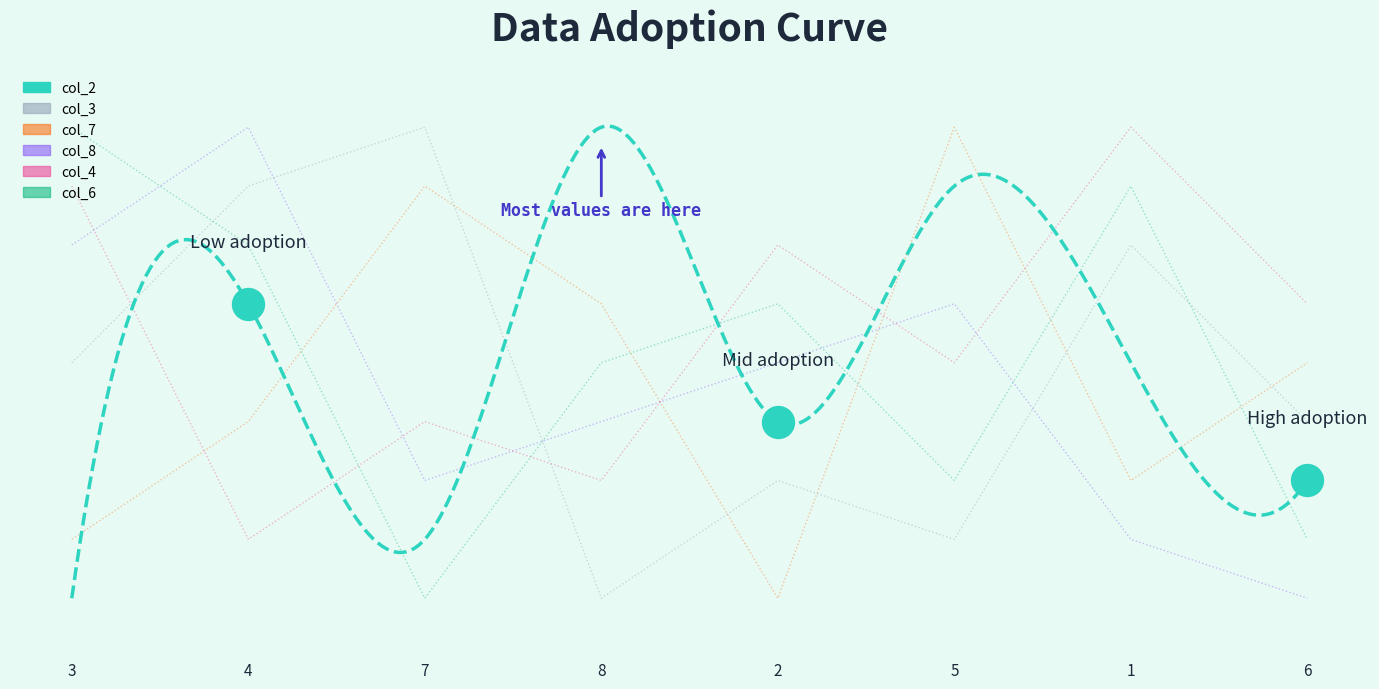

The col_8 series shows 2 at 1. True or false?

True